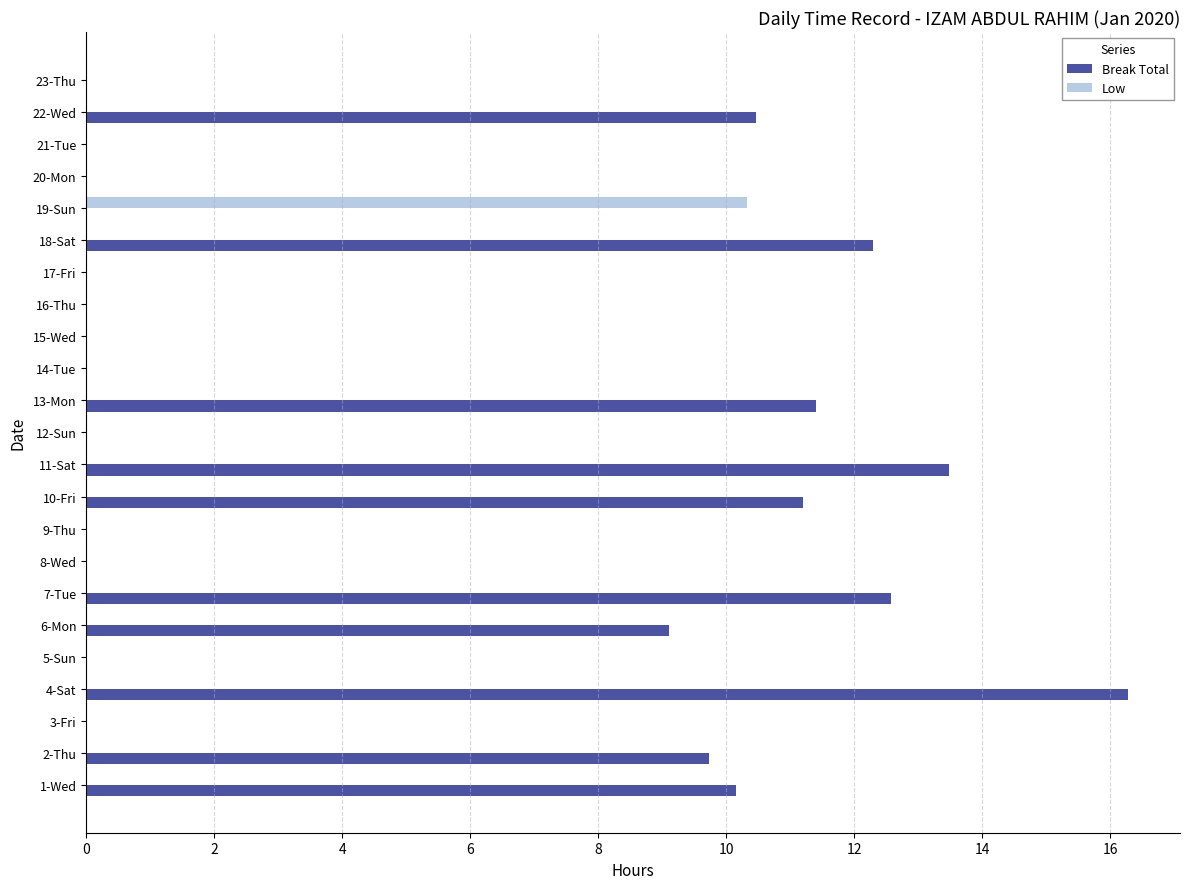

True or false: Low has a value of 5.9 at 8-Wed.

False